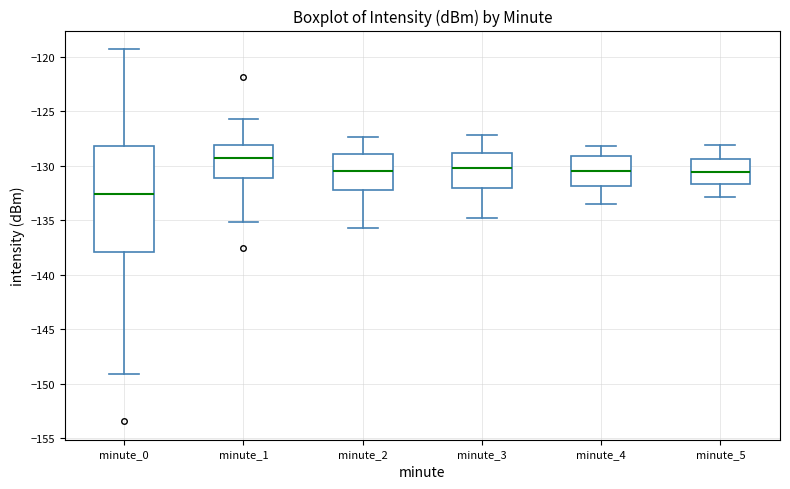

Which box is the tallest, from its lower edge to its upper edge?

minute_0